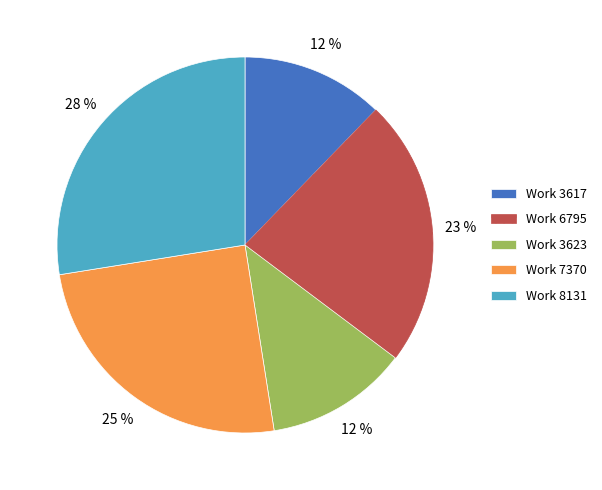

The Work 6795 slice represents 13% of the pie. True or false?

False